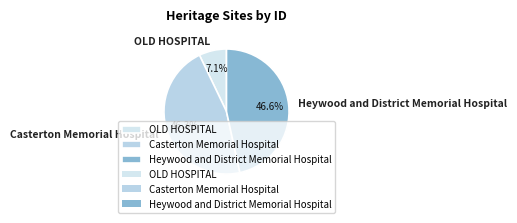

Count the number of slices in the pie.

3